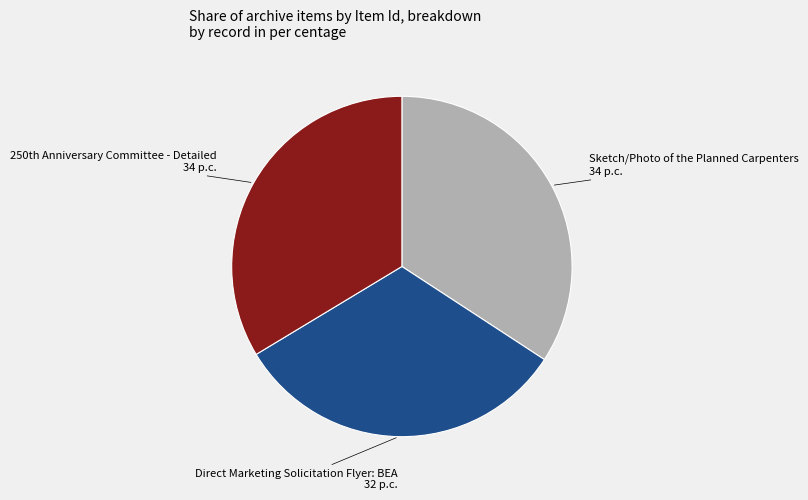

Count the number of slices in the pie.

3